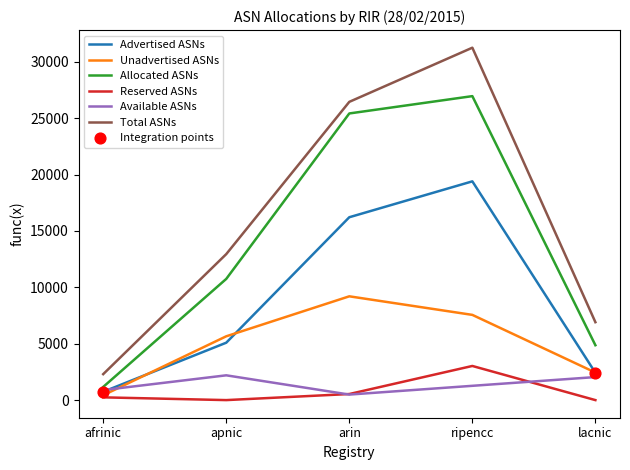

What is the spread (max minus min) of values at ripencc?

29989